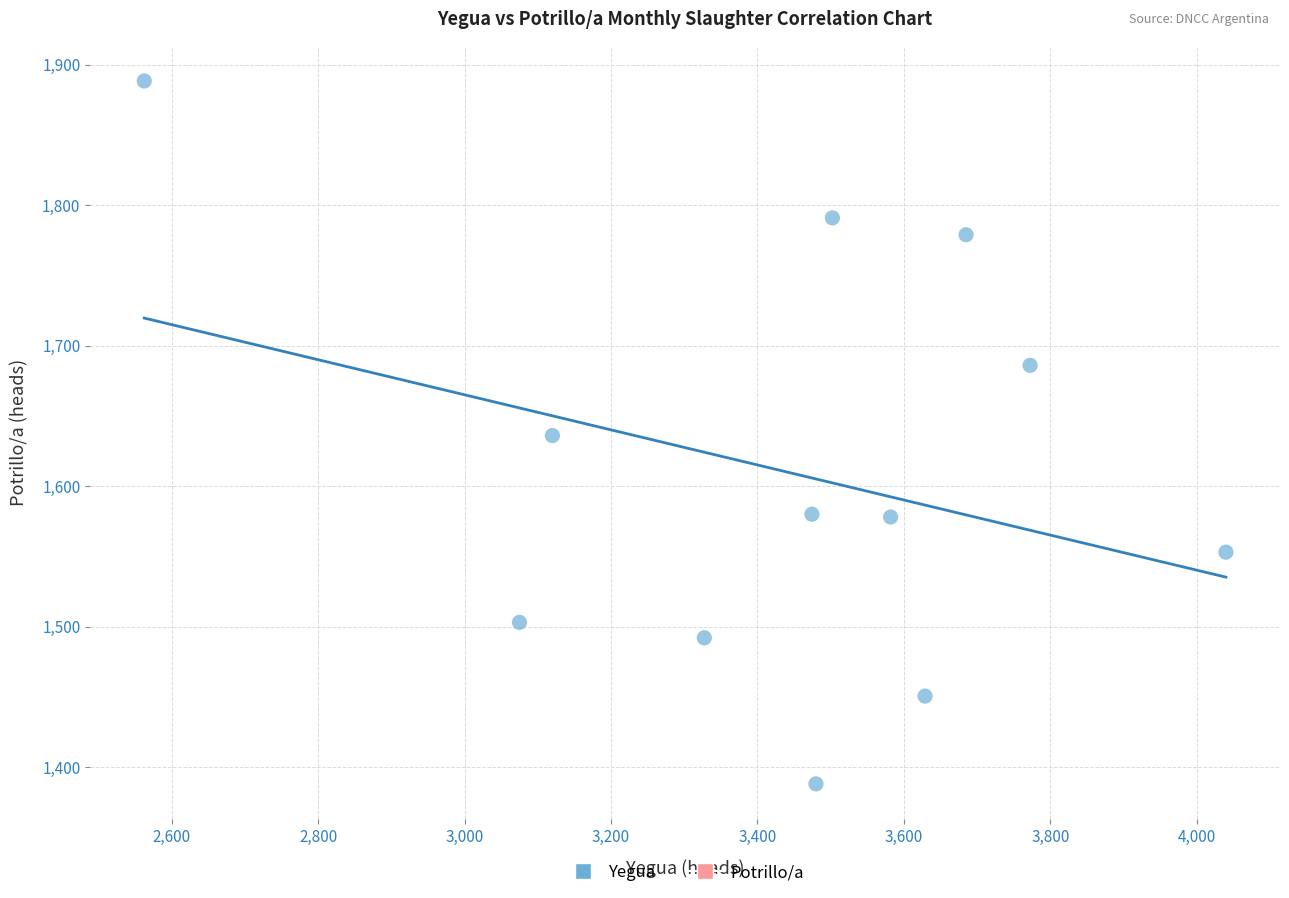

What is the range of X values (max minus min)?

1477.5